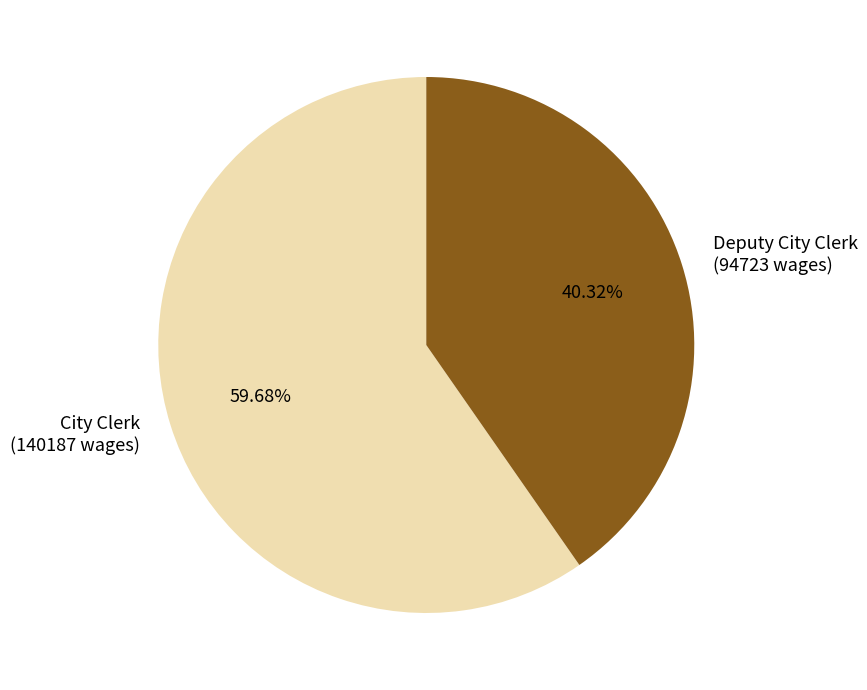

Combined, what portion of the pie is City Clerk and Deputy City Clerk?

100.0%